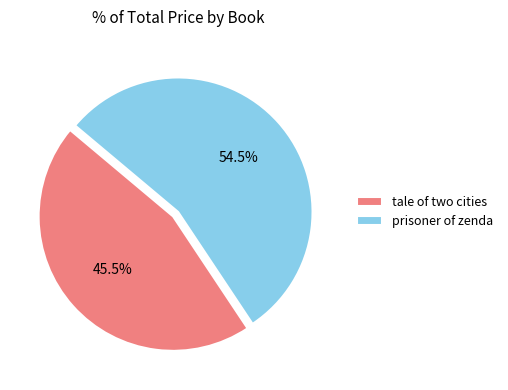

What is the ratio of the value at prisoner of zenda to the value at tale of two cities?

1.2